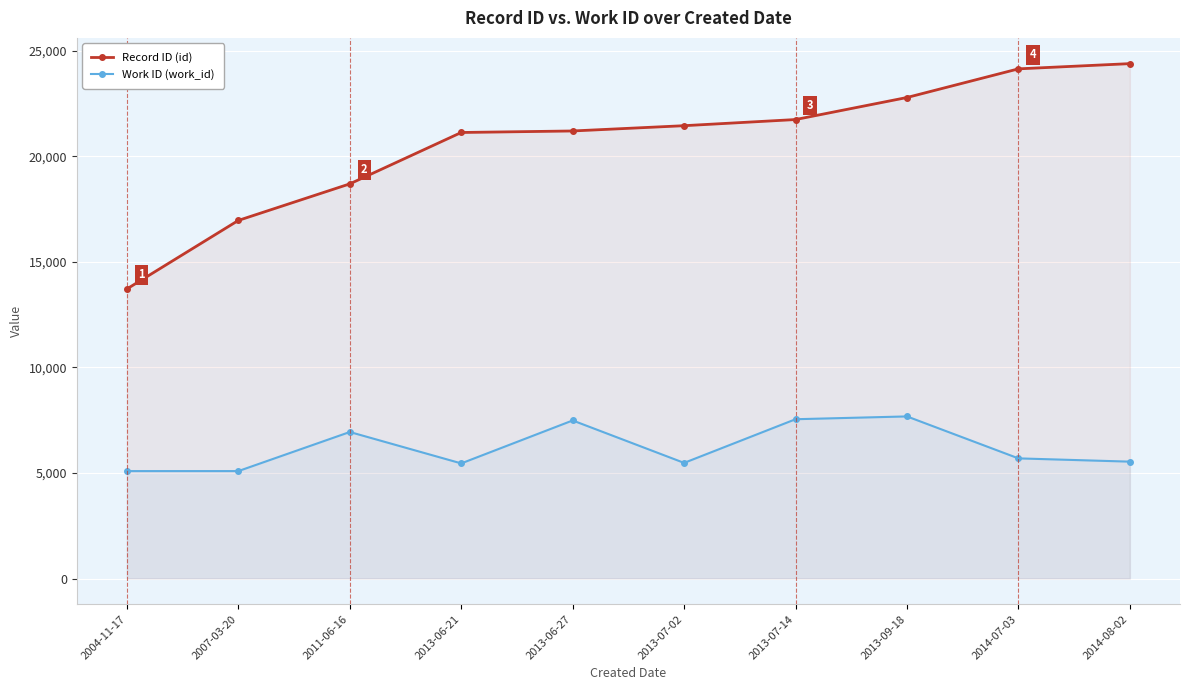

What is the sum of all Record ID (id) values?

206173